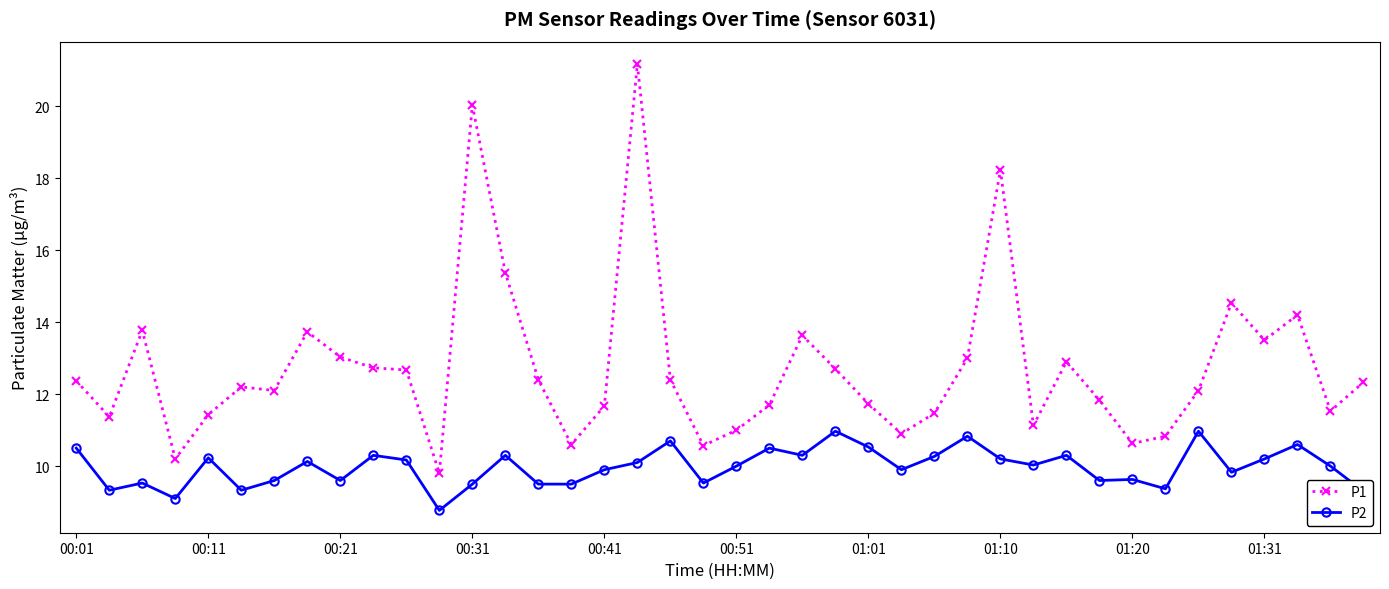

What is the value of the P2 point at the 13th from the left?

9.5